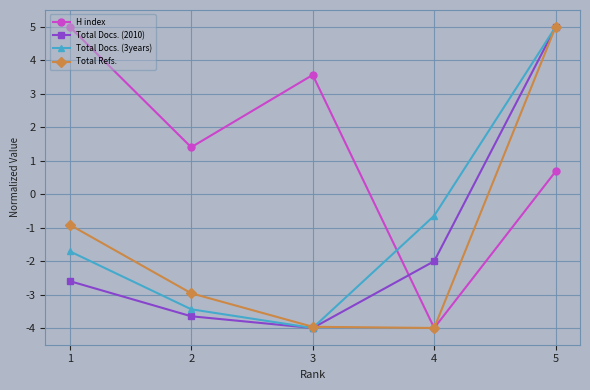

Is the value of Total Docs. (2010) at 1 greater than the value of Total Docs. (3years) at 3?

Yes